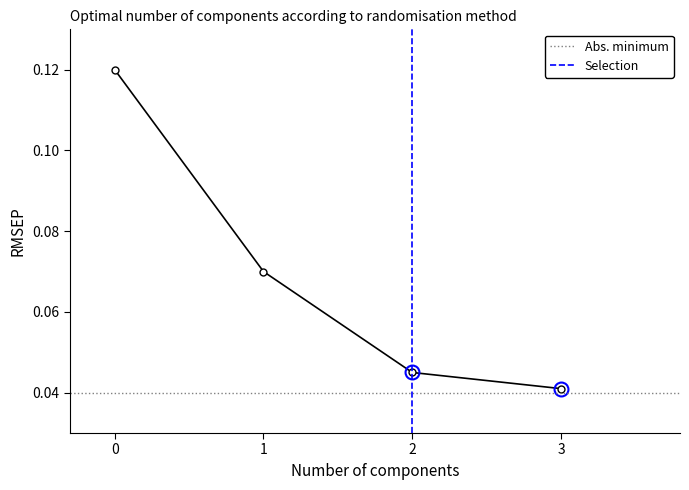

Does the chart have visible grid lines?

No